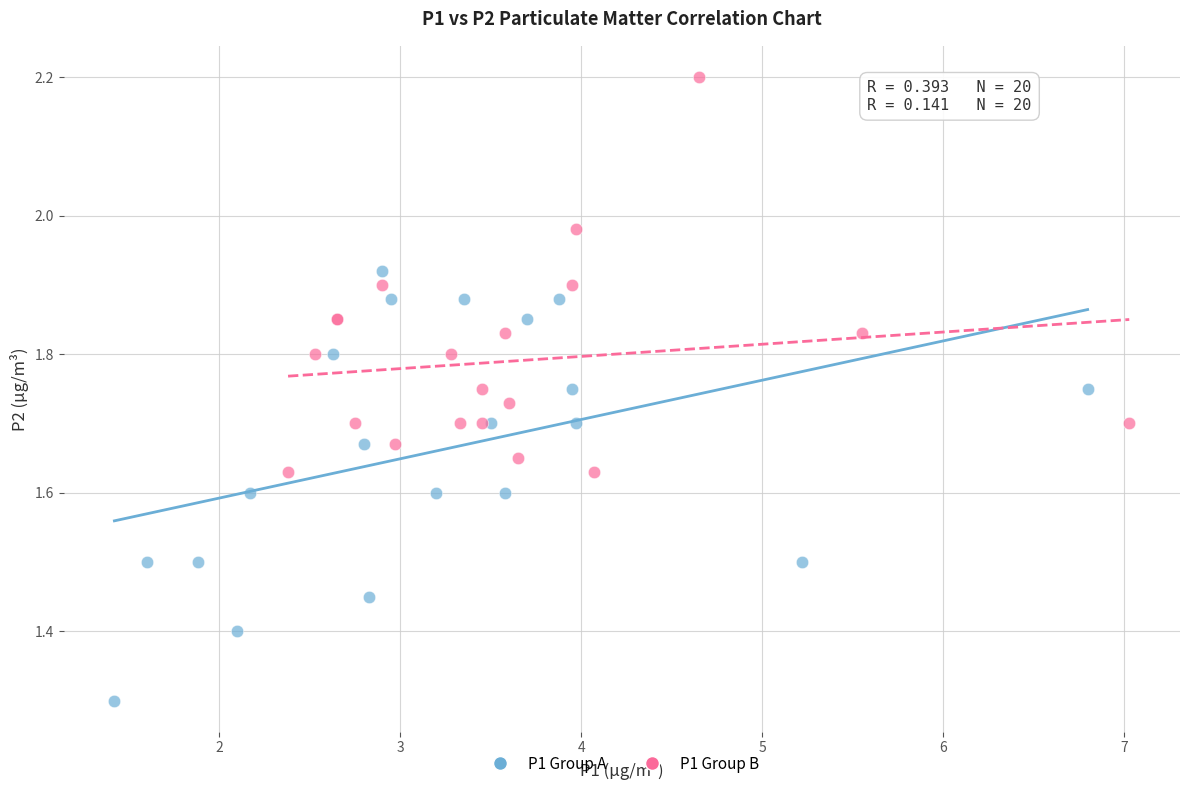

Which series reaches the maximum Y coordinate?

P1 Group B